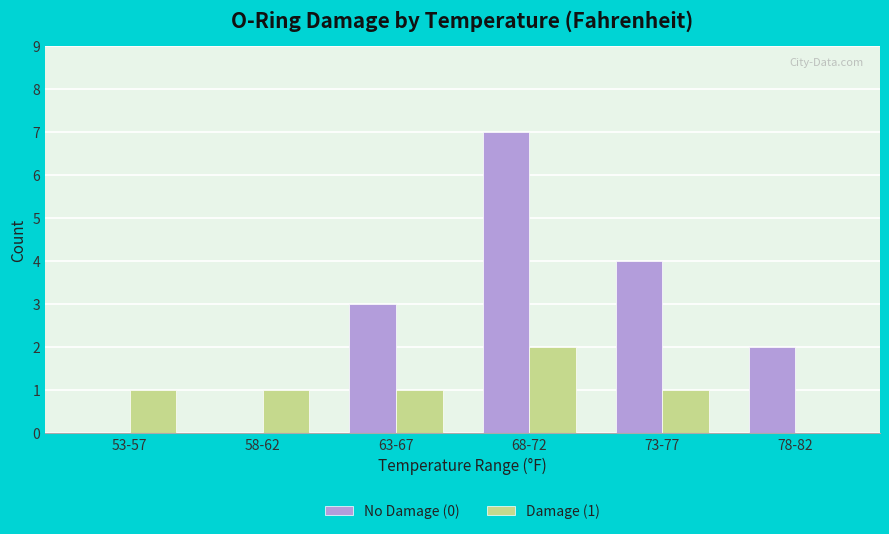

Is it true that Damage (1) equals 0 at 73-77?

False